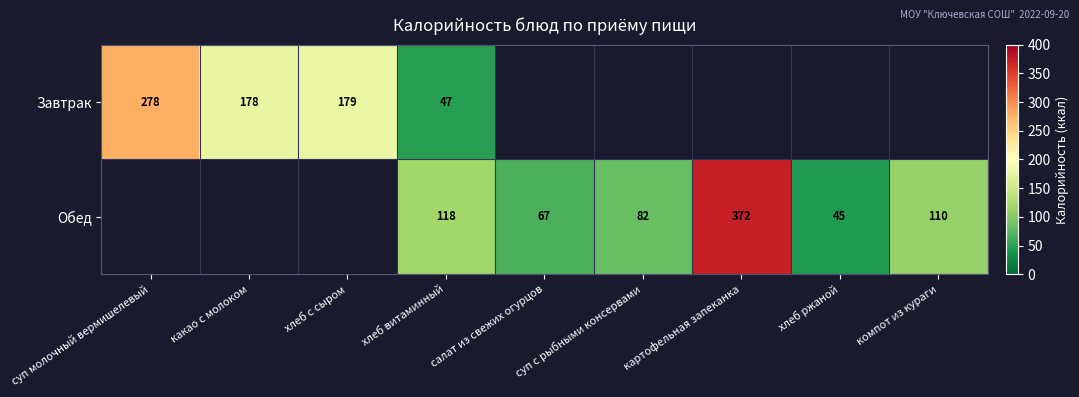

Is it true that Завтрак equals 451 at суп молочный вермишелевый?

False